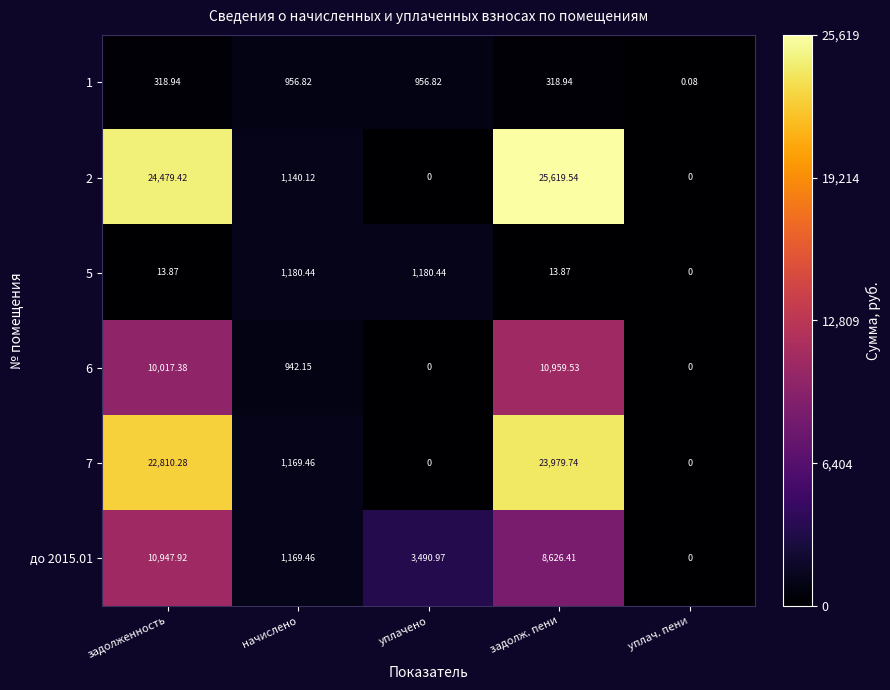

Which category has the highest value in the до 2015.01 series?

задолженность